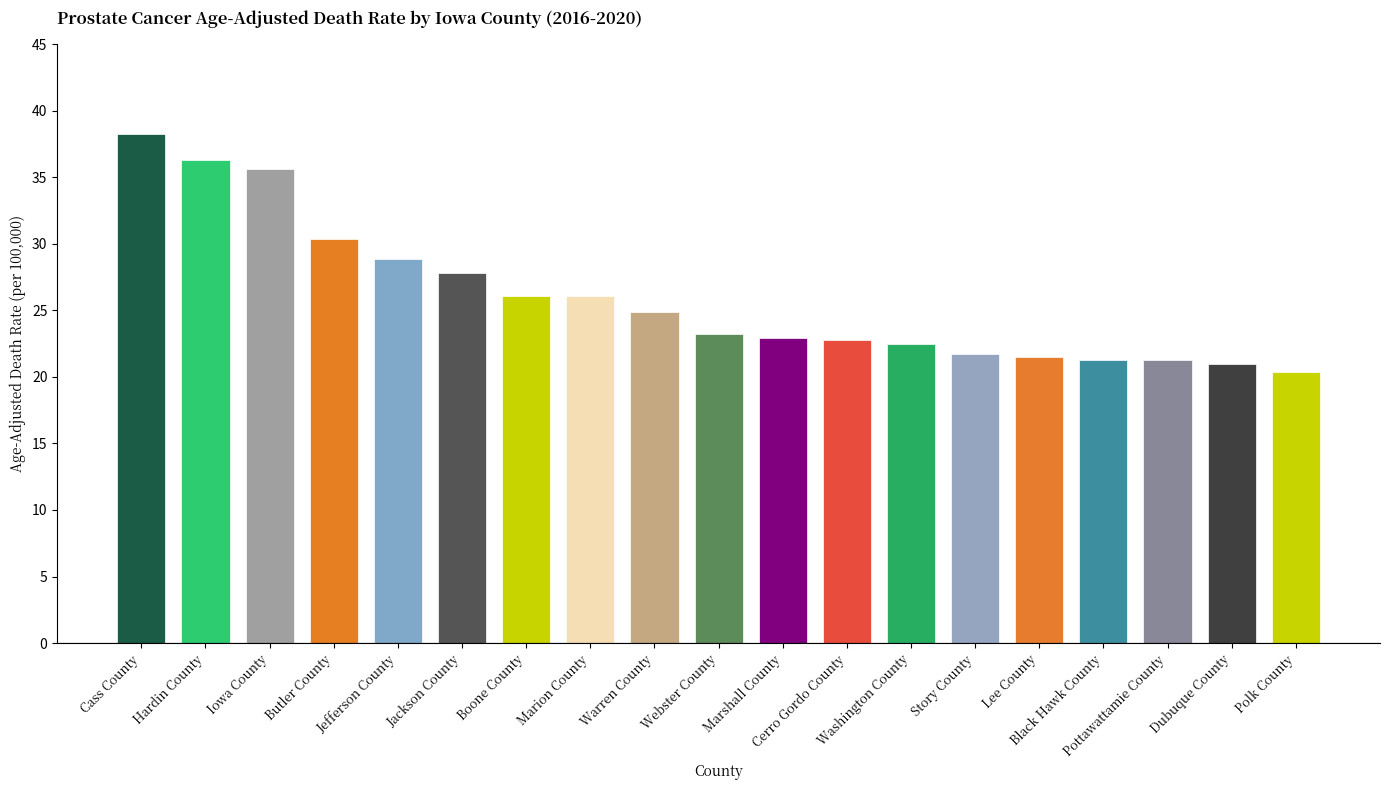

What is the value of the 13th bar from the left?

22.5